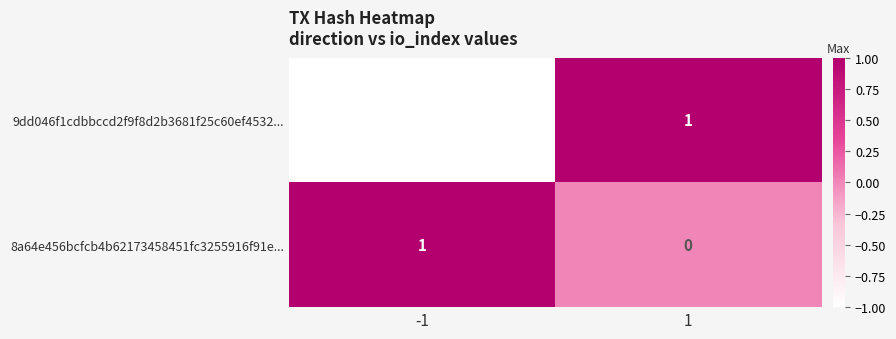

The 8a64e456bcfcb4b62173458451fc3255916f91e... series shows 0 at 1. True or false?

True